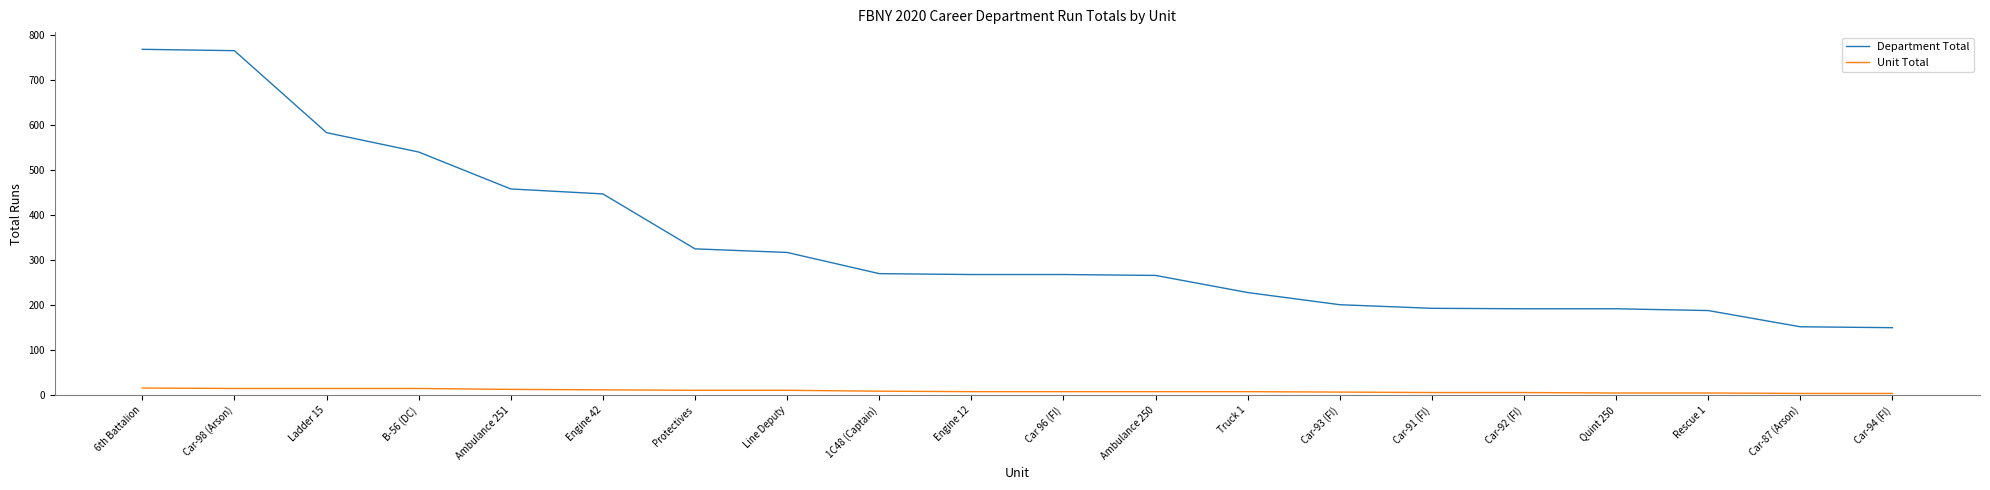

What value does the Unit Total series have at Ambulance 250, to the nearest 10?

10